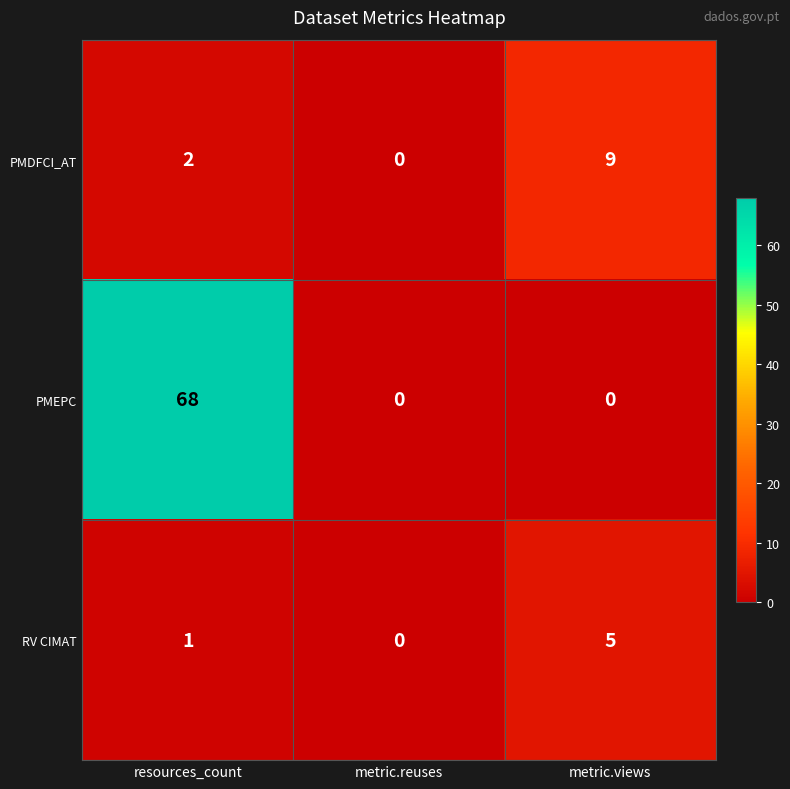

List the series in order of their peak value, highest first.

PMEPC, PMDFCI_AT, RV CIMAT